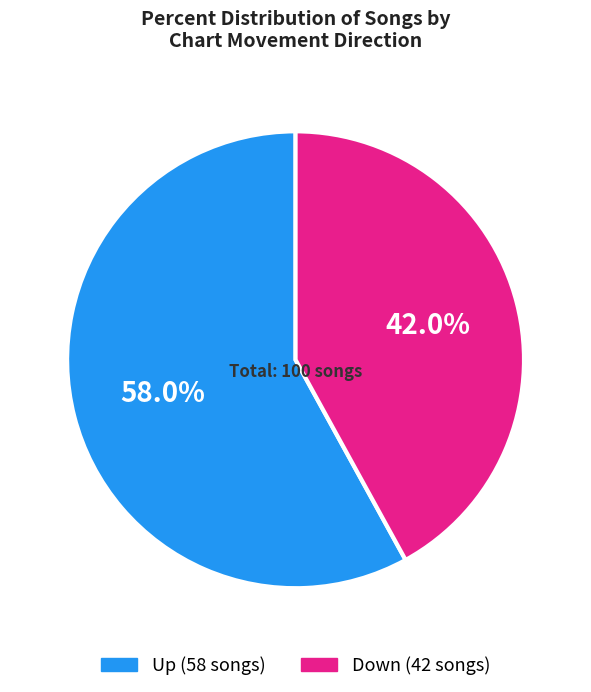

Does any single category account for the majority?

Yes